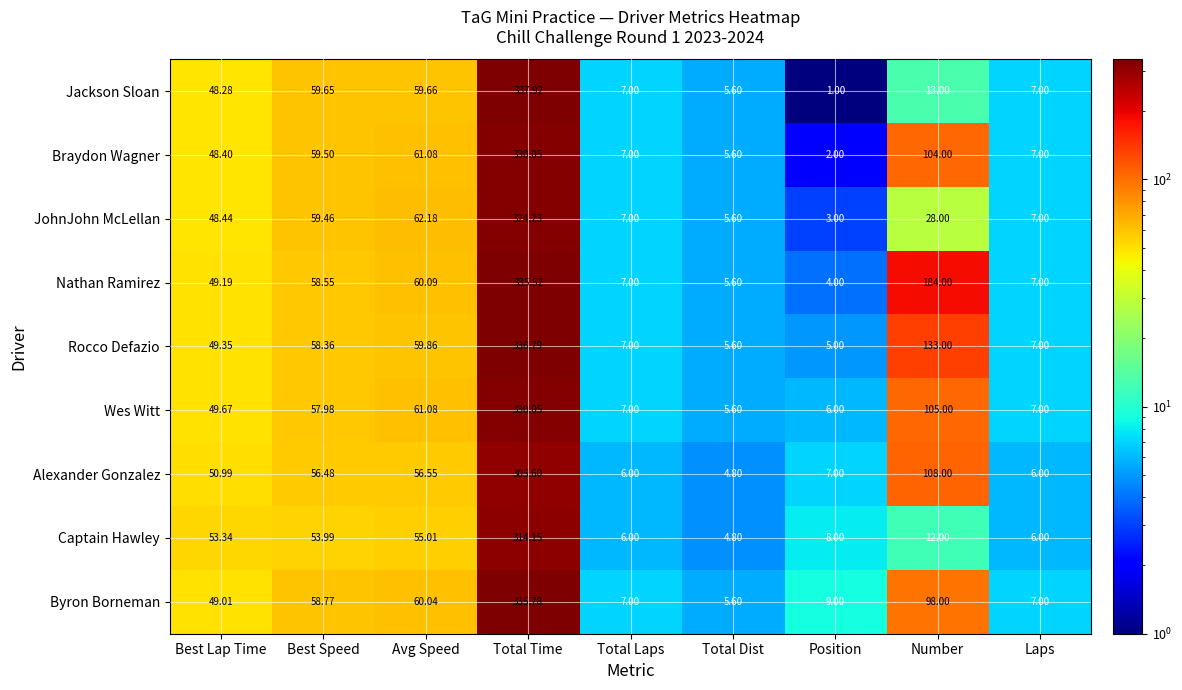

What is the total value across all series at Best Lap Time?

446.7